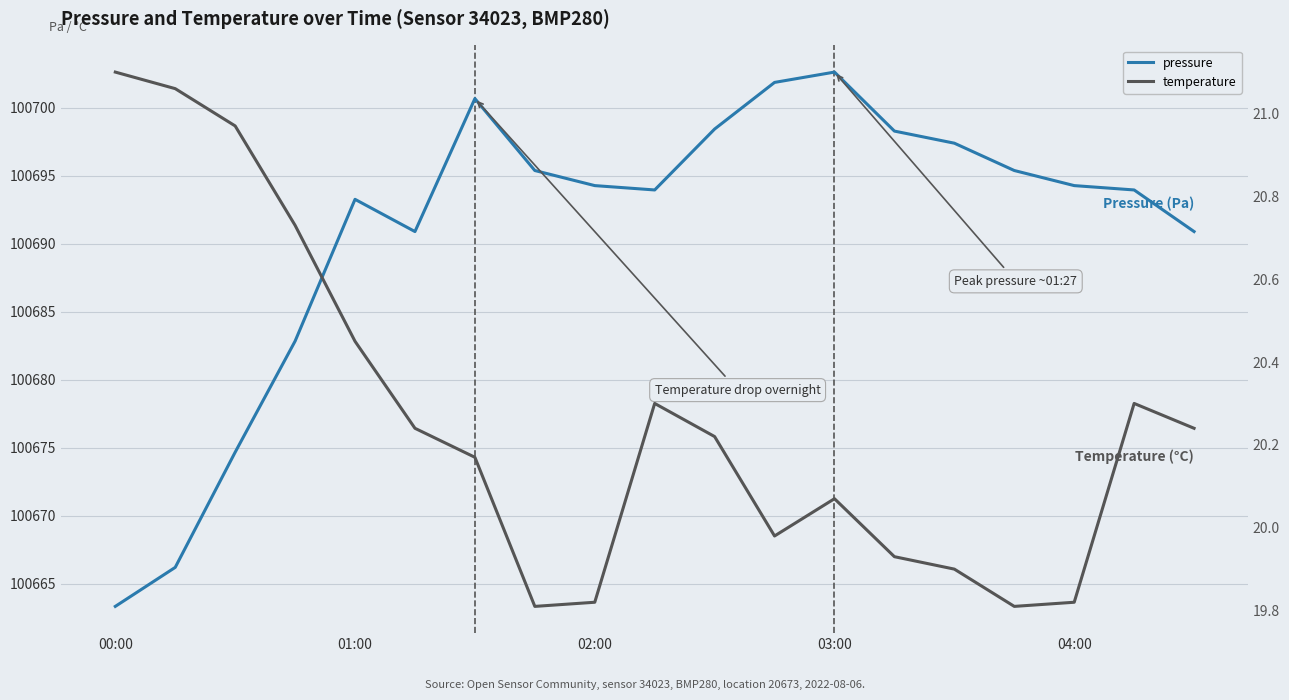

Reading left to right, what are all the values shown in this chart?

pressure: 100663.3	100666.2	100674.7	100682.8	100693.3	100690.9	100700.7	100695.4	100694.3	100693.9	100698.4	100701.9	100702.6	100698.3	100697.4	100695.4	100694.3	100693.9	100690.9
temperature: 21.1	21.1	21.0	20.7	20.4	20.2	20.2	19.8	19.8	20.3	20.2	20.0	20.1	19.9	19.9	19.8	19.8	20.3	20.2